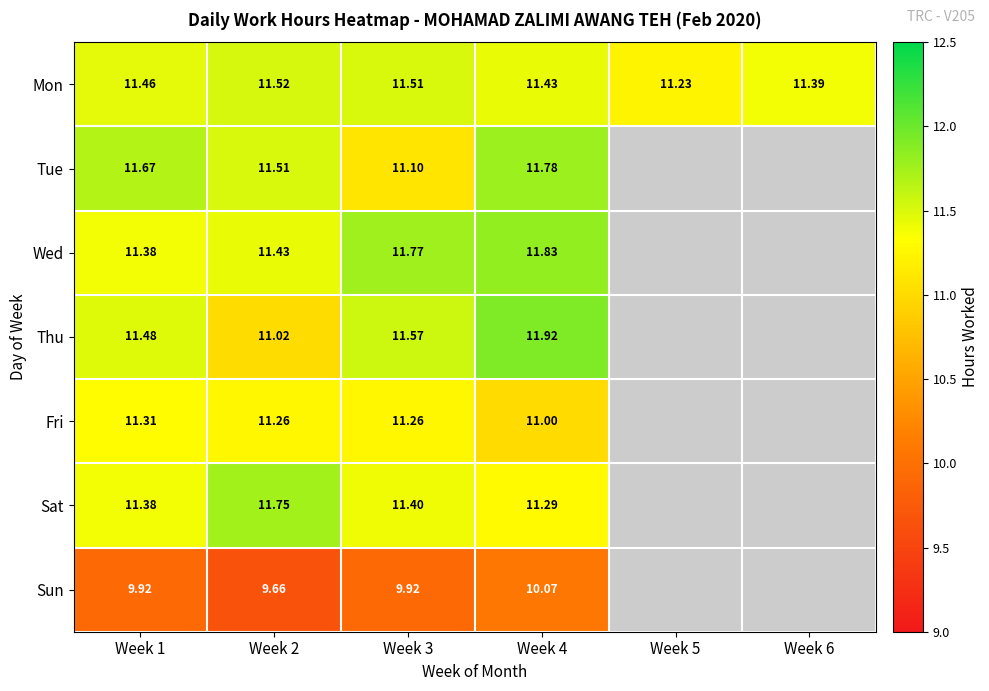

At which label does Mon reach its peak?

Week 2